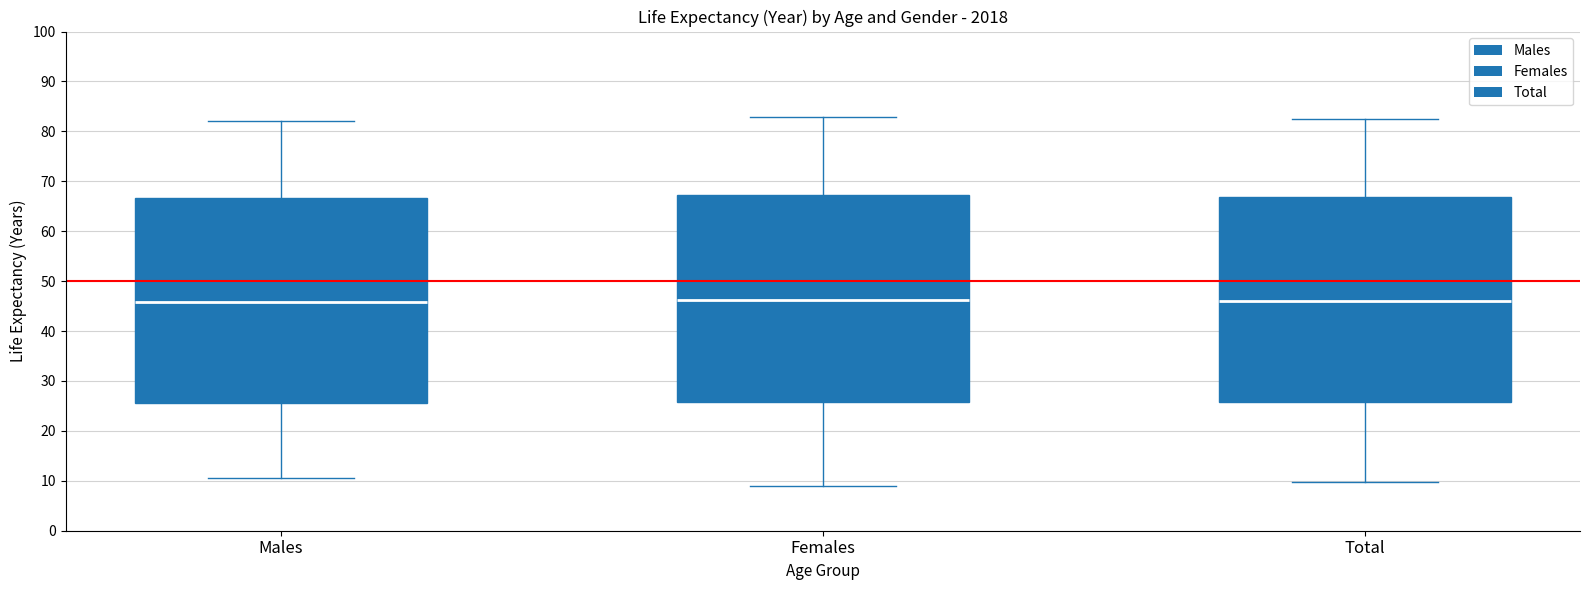

Reading left to right, read every box against the y-axis: the position of its median line, the range the box covers, and the ends of its whiskers. The values are not printed on the chart, so give them approximately, as read against the axis.

Males: median 46, box 26 to 67, whiskers 11 to 82
Females: median 46, box 26 to 67, whiskers 9 to 83
Total: median 46, box 26 to 67, whiskers 10 to 83